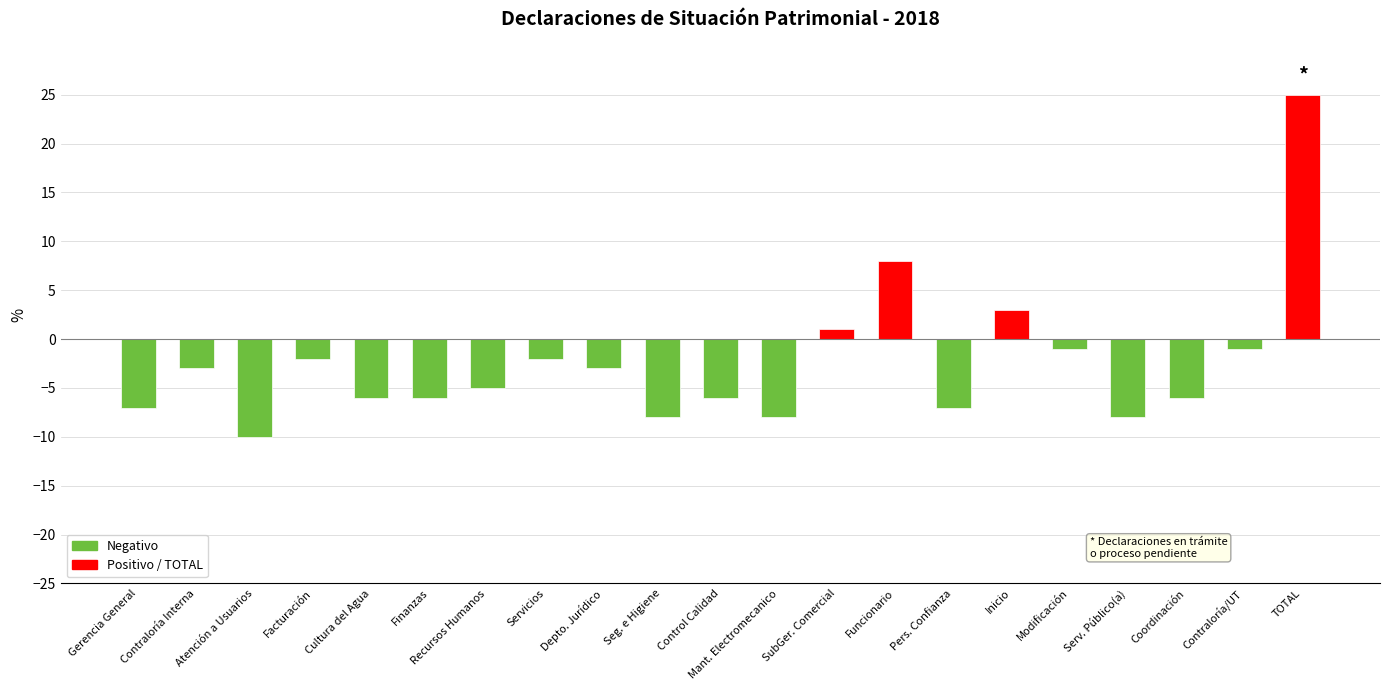

What is the sum of all values?

-52